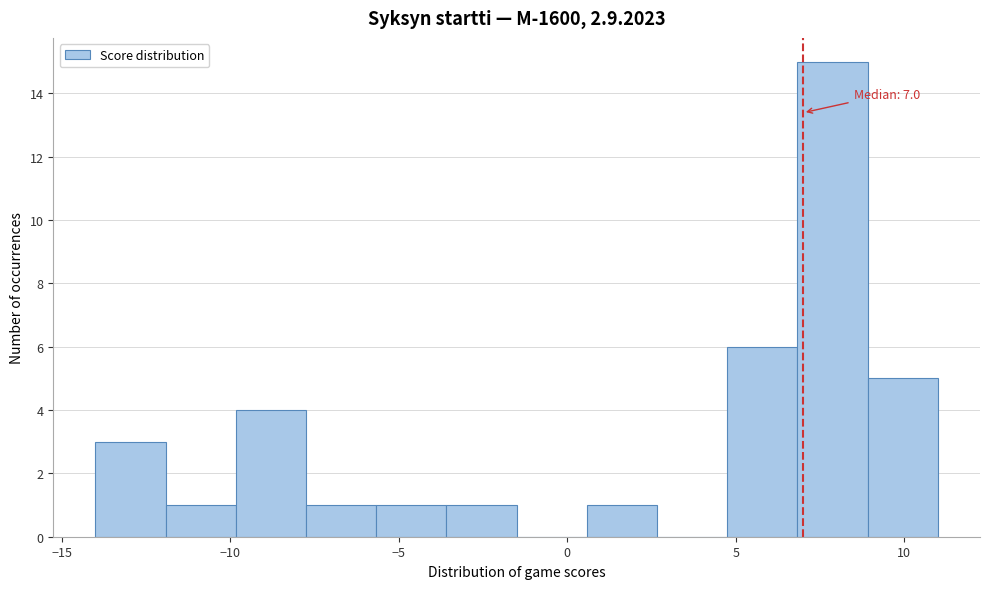

Which range on the x-axis has the tallest bar?

7.0 to 9.0